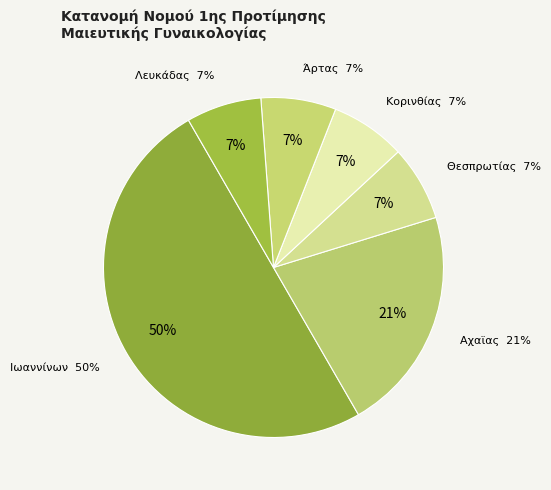

Count the number of slices in the pie.

6